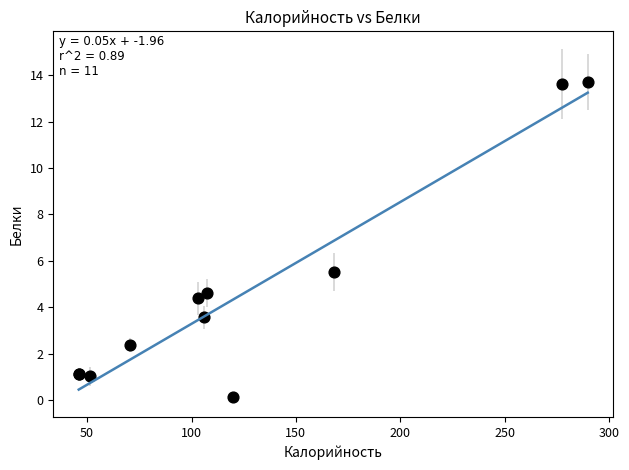

What Y value in the scatter plot is closest to 6?

5.5